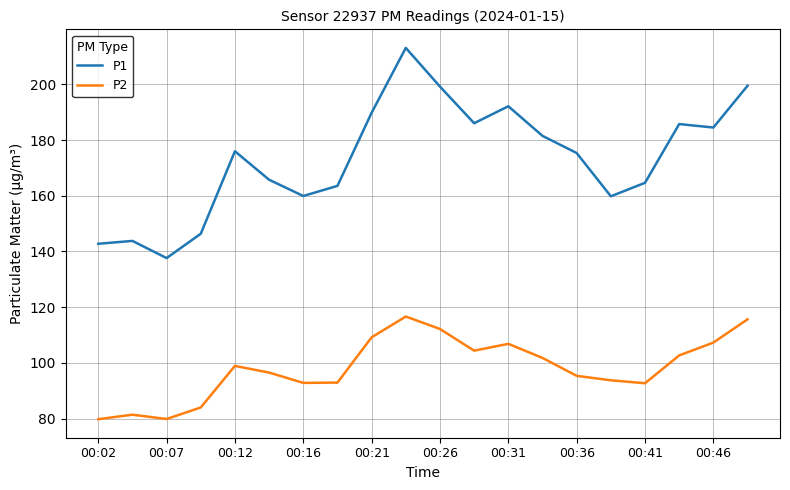

What is the difference between the maximum and minimum values in the P1 series?

75.5